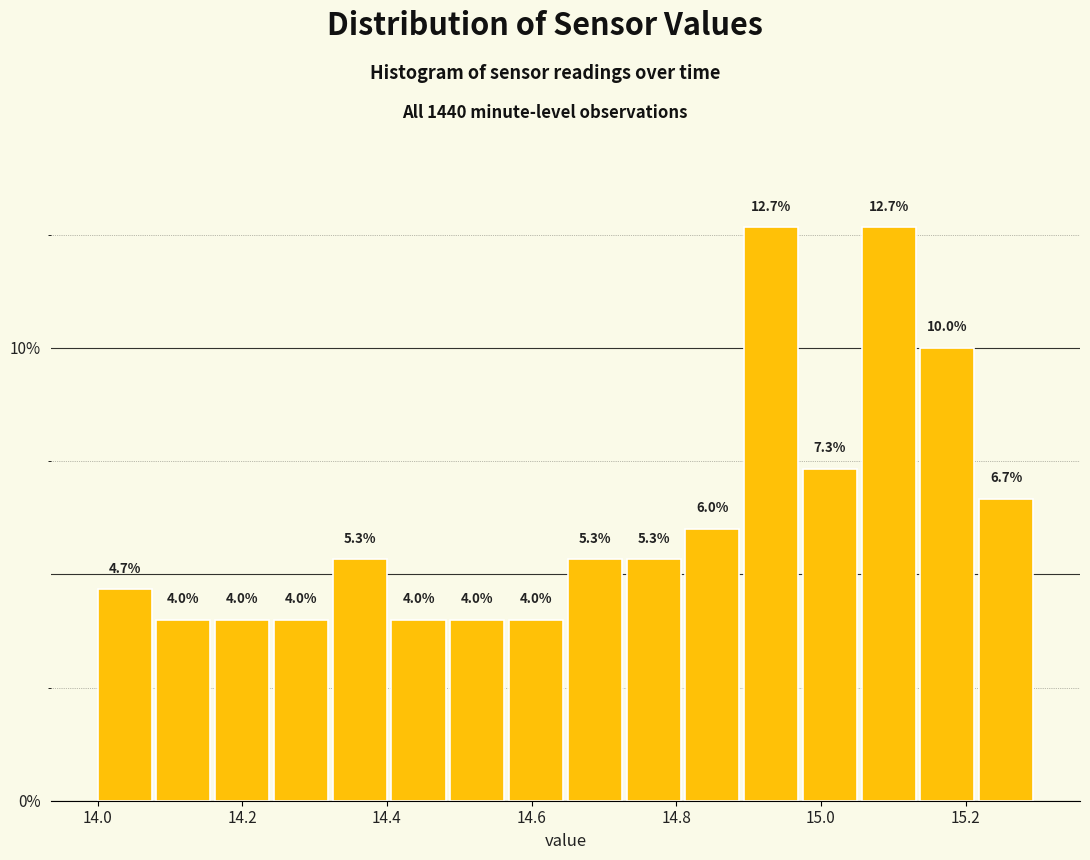

What is the height of the bar covering 14.82 to 14.90 on the x-axis? The bar edges are not printed on the chart, so give them approximately, as read against the axis.

6.0